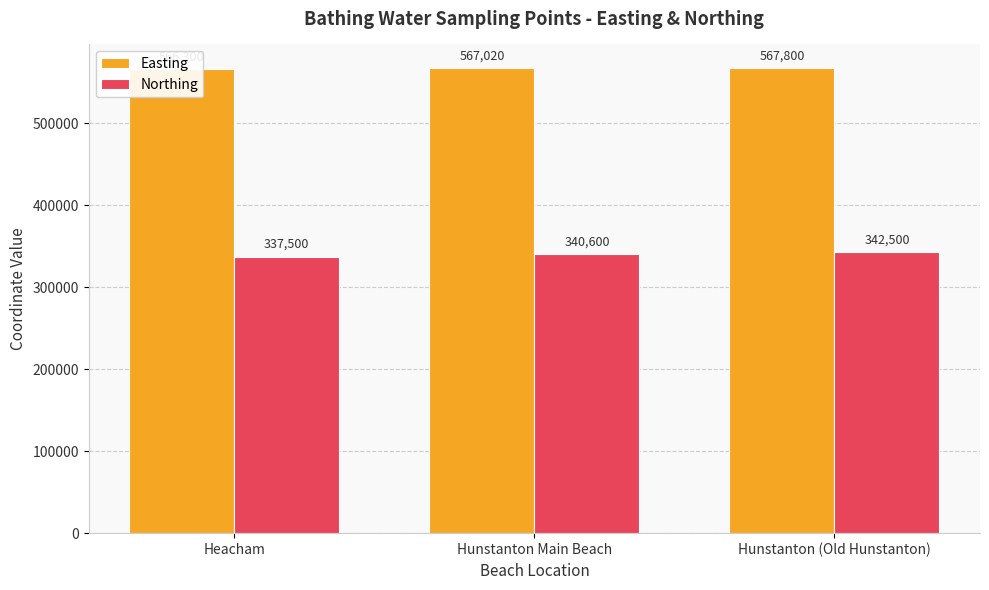

The Northing series shows 340600 at Hunstanton Main Beach. True or false?

True